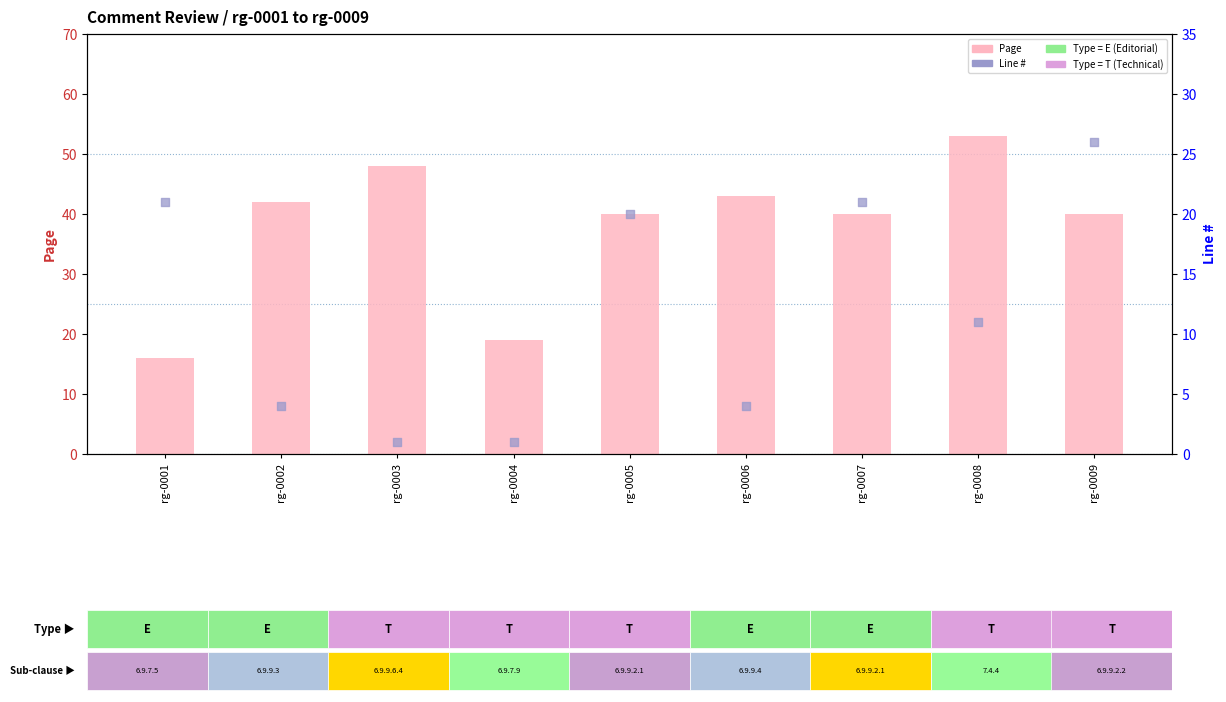

Which series has the largest Y range (max minus min)?

Page